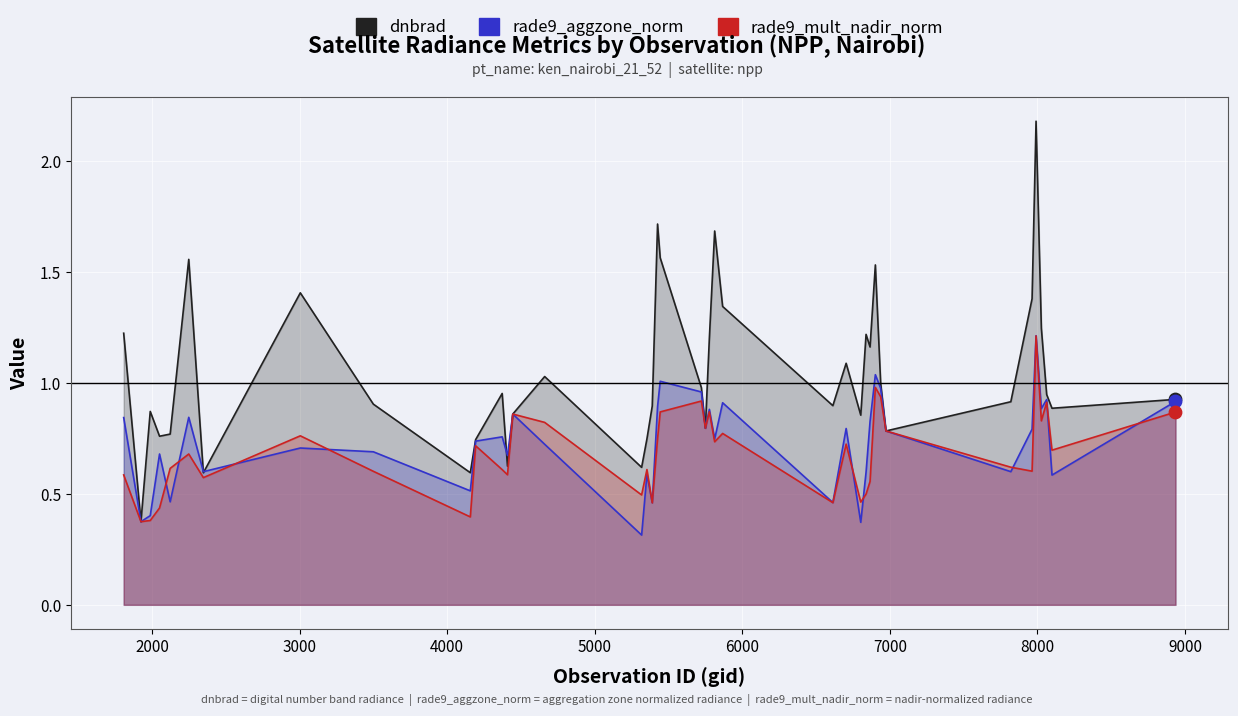

Which series has the widest spread of Y values?

dnbrad